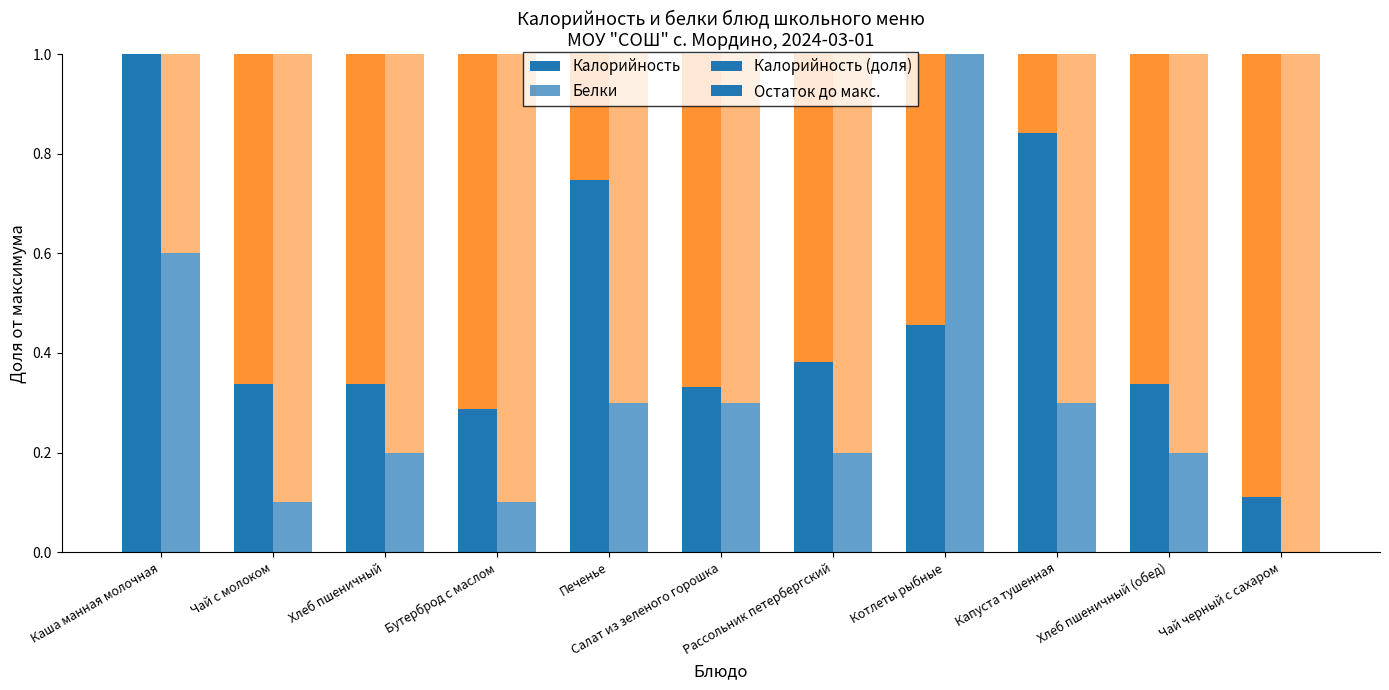

Between Хлеб пшеничный and Капуста тушенная, which series saw the biggest shift?

Калорийность